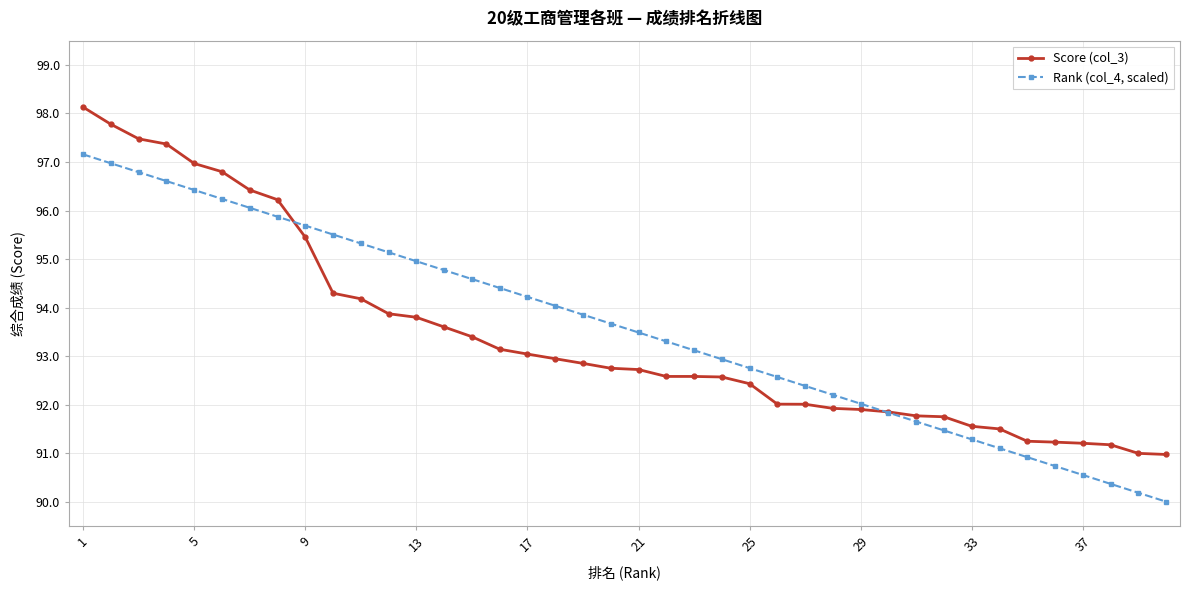

True or false: Rank (col_4, scaled) and Score (col_3) cross at least once.

True